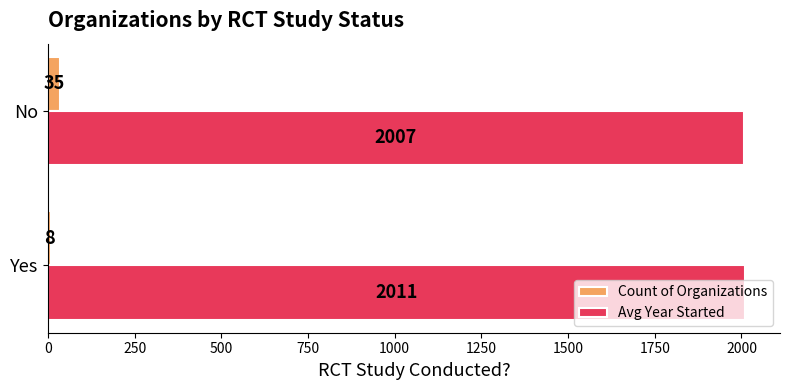

Which category has the highest value in the Count of Organizations series?

No